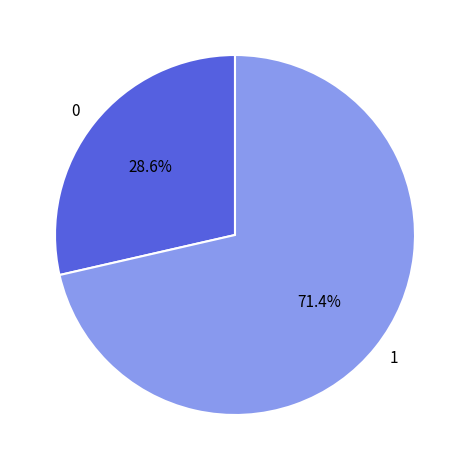

What percentage is the 0 slice, to the nearest percent?

29%